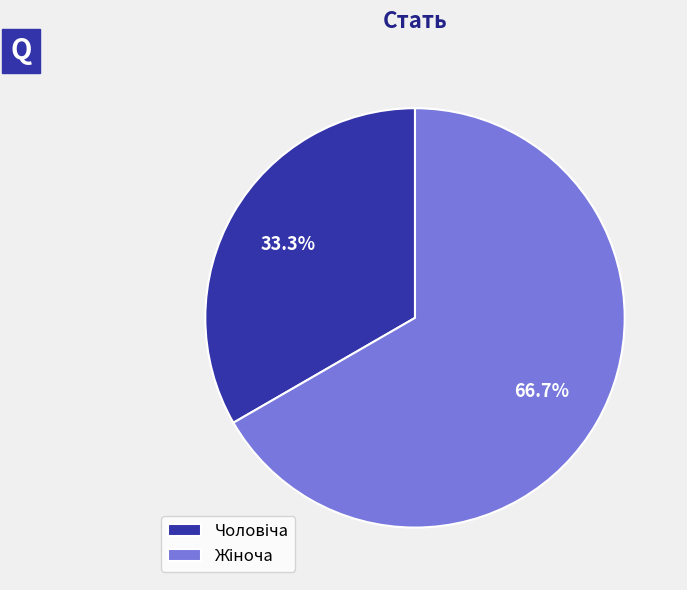

How many slices are in this pie chart?

2